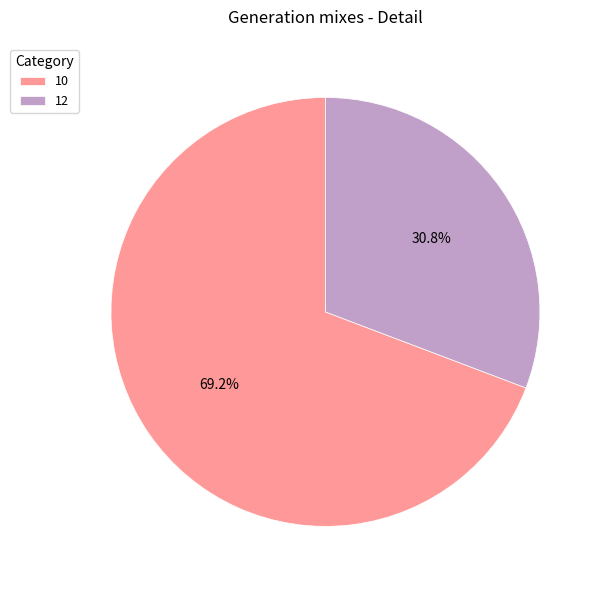

What percentage do 10 and 12 together represent?

100.0%